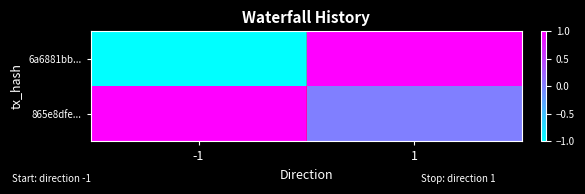

Reading left to right, list all the values displayed in this chart.

6a6881bb...: -1=-1	1=1
865e8dfe...: -1=1	1=0